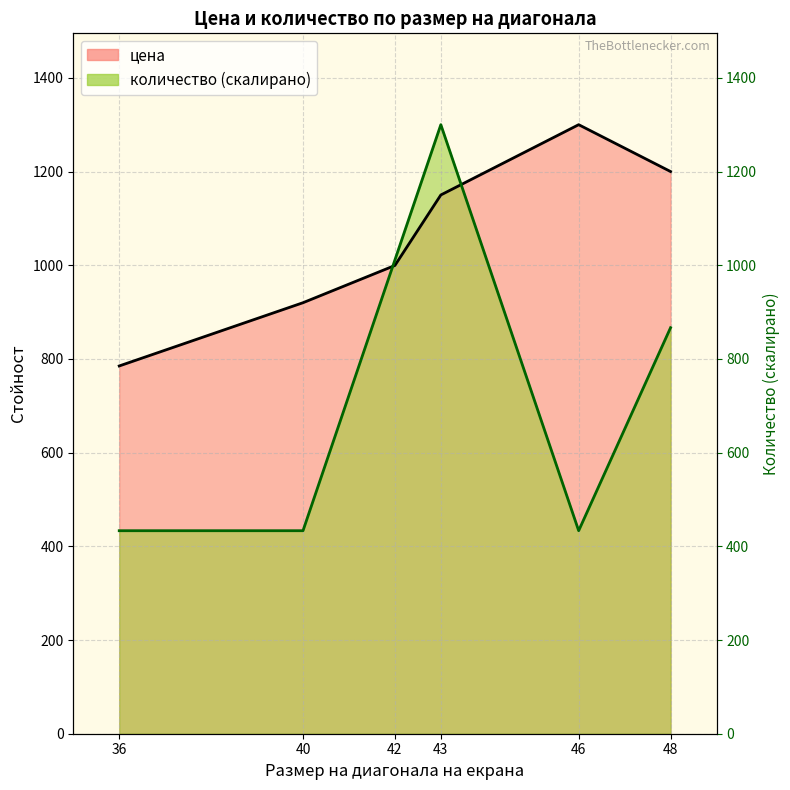

Reading left to right, list all the values displayed in this chart.

36=785.0	40=920.0	42=999.5	43=1150.0	46=1300.0	48=1200.0